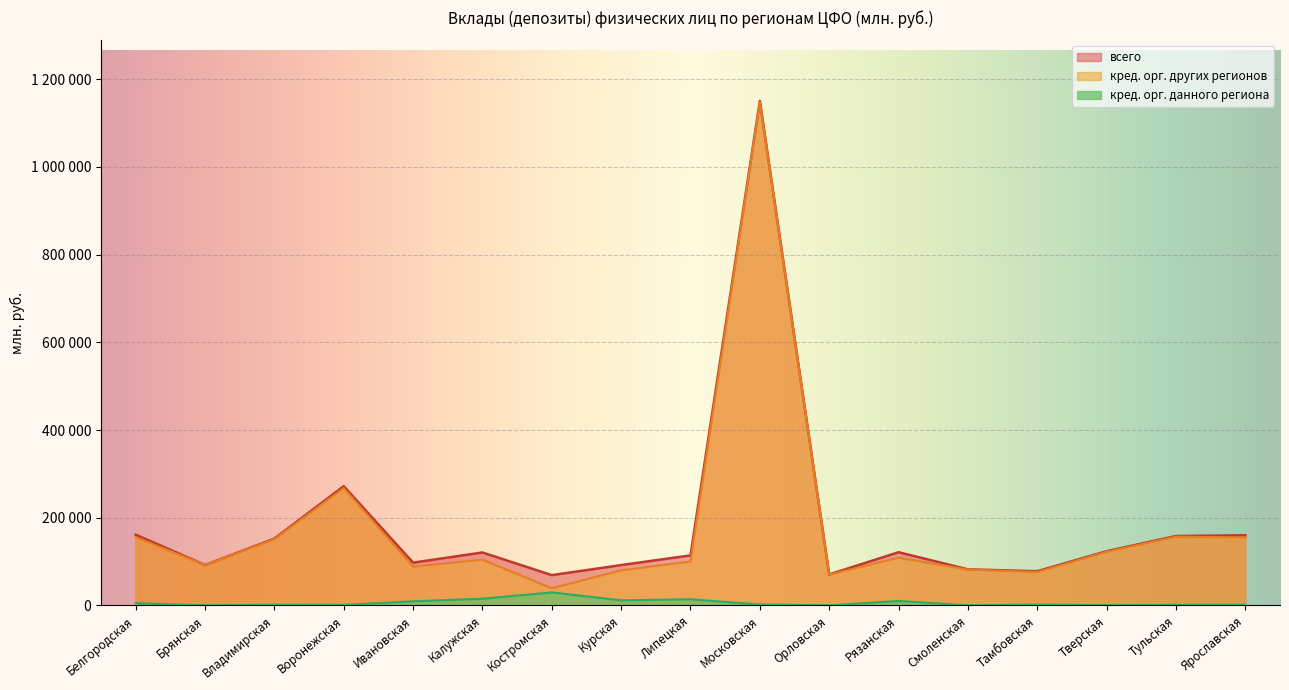

Which label corresponds to the smallest value in the chart?

Брянская